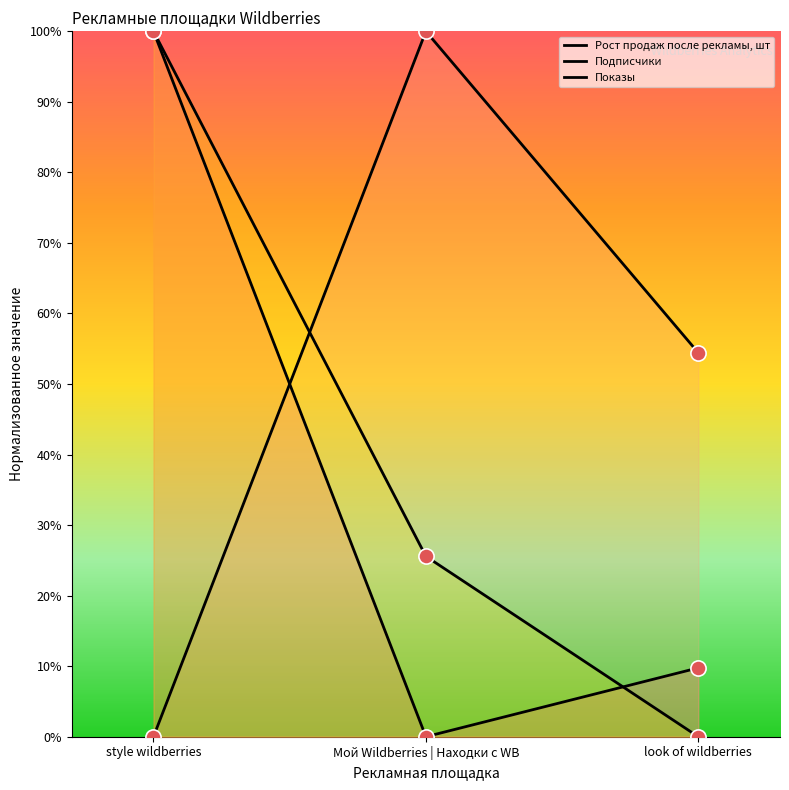

Is the value of Подписчики at Мой Wildberries | Находки с WB greater than the value of Показы at Мой Wildberries | Находки с WB?

Yes